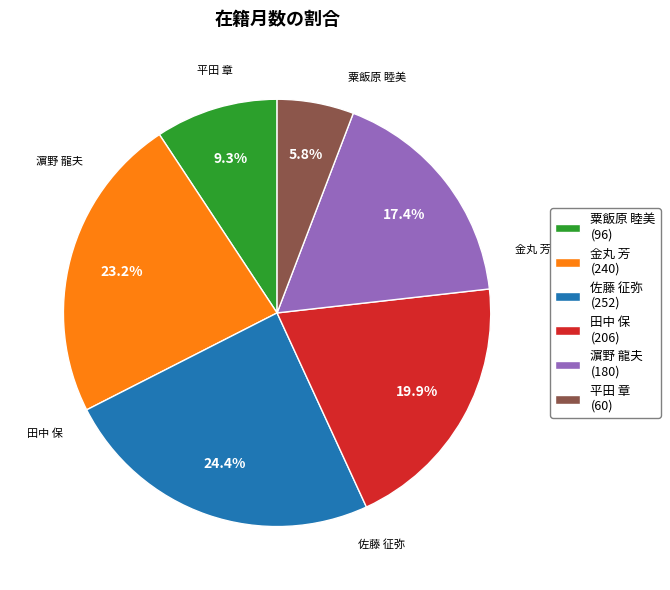

Combined, what portion of the pie is 金丸 芳 (240) and 田中 保 (206)?

43.1%